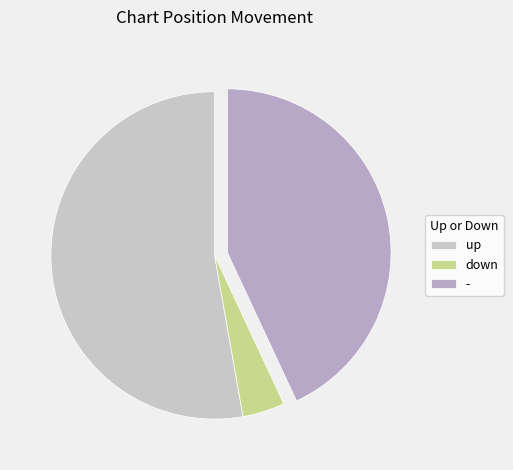

What is the ratio of the value at down to the value at up?

0.1